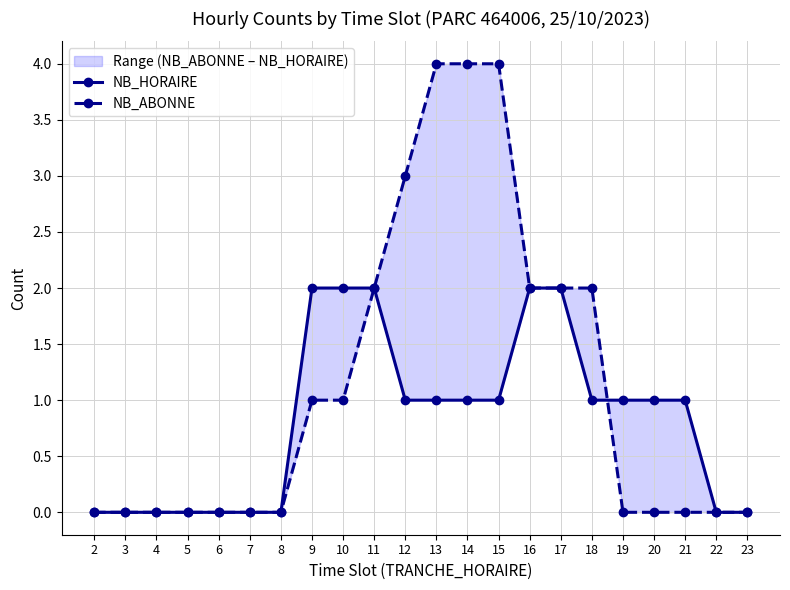

What is the sum of the NB_HORAIRE values at 18 and 21?

2